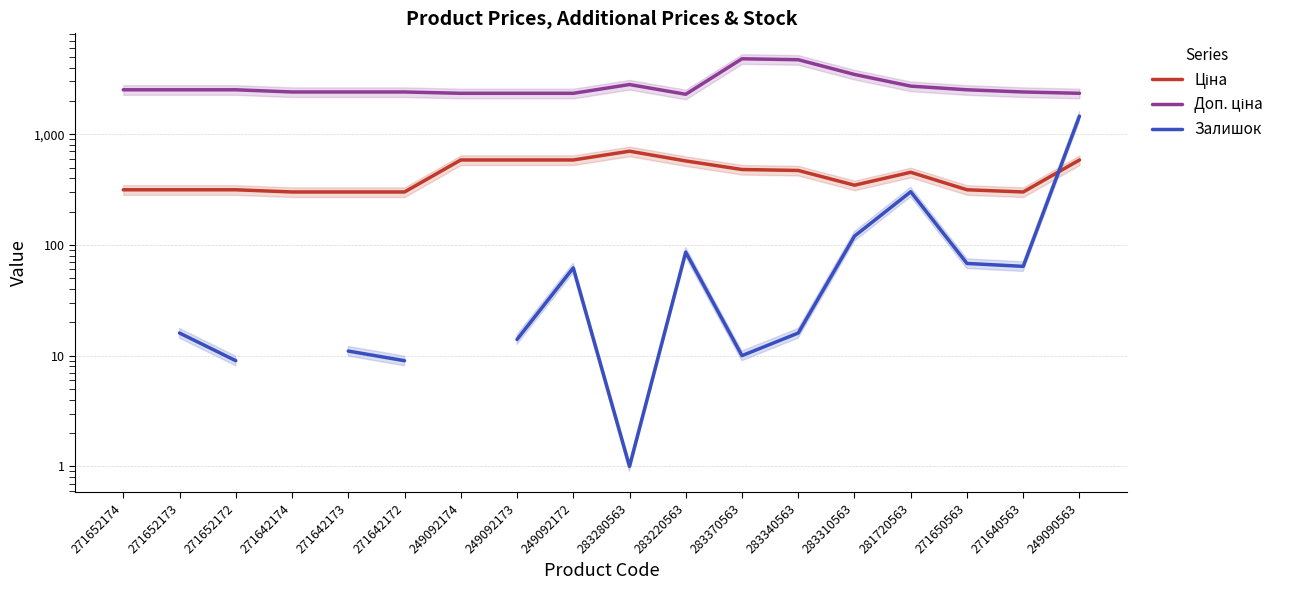

Which series has the largest range (max minus min)?

Доп. ціна